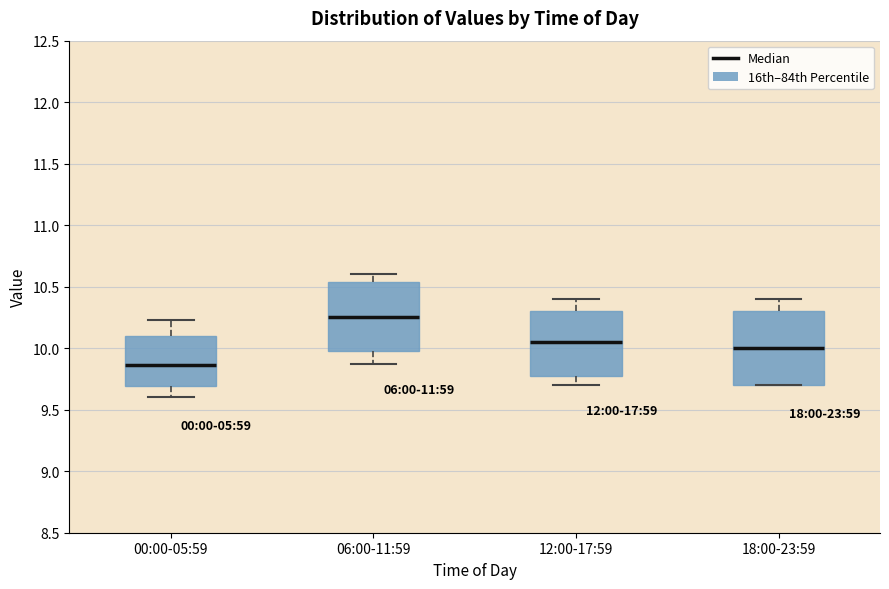

Reading left to right, read every box against the y-axis: the position of its median line, the range the box covers, and the ends of its whiskers. The values are not printed on the chart, so give them approximately, as read against the axis.

00:00-05:59: median 9.85, box 9.70 to 10.10, whiskers 9.60 to 10.25
06:00-11:59: median 10.25, box 10.00 to 10.55, whiskers 9.85 to 10.60
12:00-17:59: median 10.05, box 9.80 to 10.30, whiskers 9.70 to 10.40
18:00-23:59: median 10.00, box 9.70 to 10.30, whiskers 9.70 to 10.40